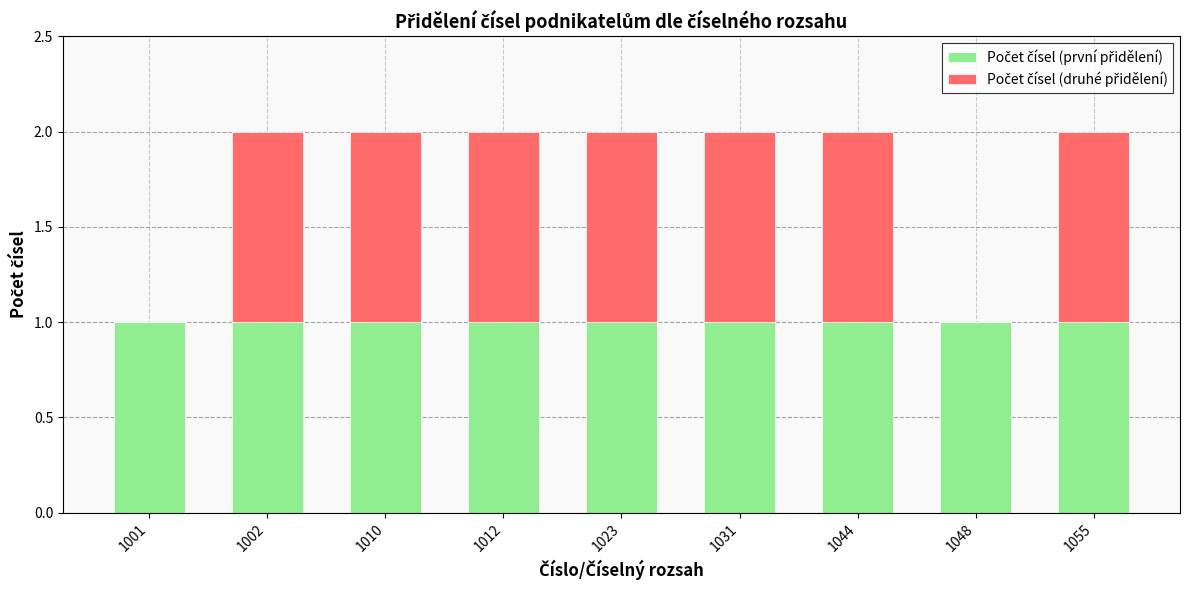

Which has a higher value, 1001 or 1055?

1001